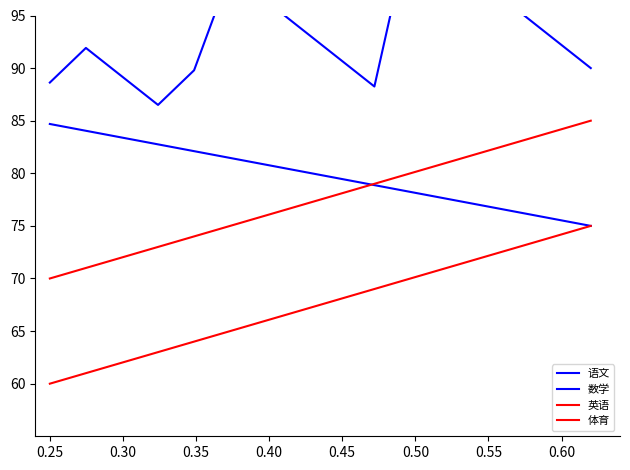

What is the lowest value of the 语文 series?

86.5